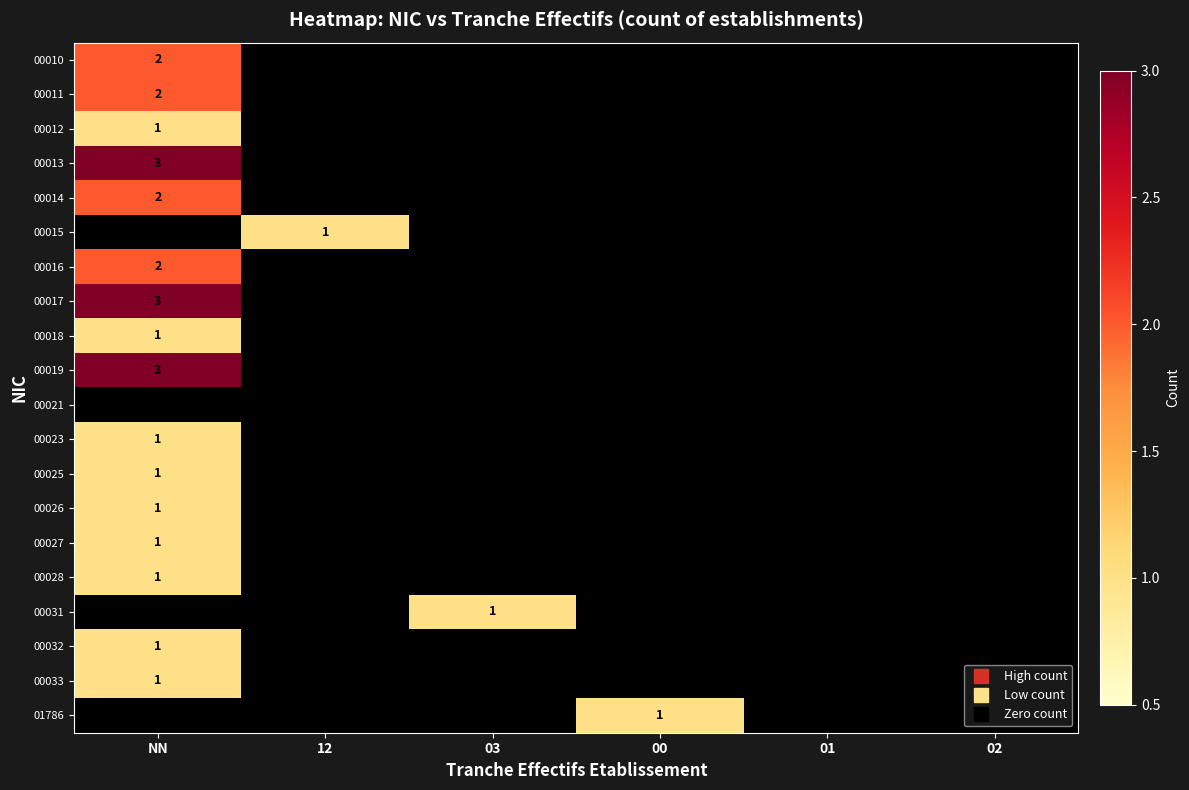

How many positive values does the 00026 series have?

1